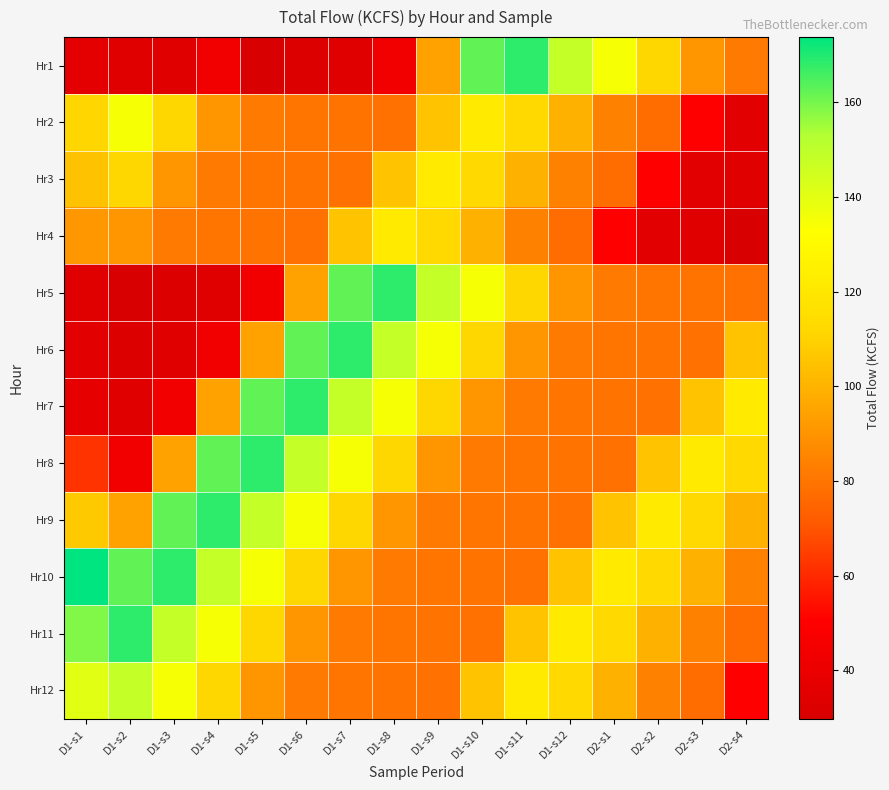

What is the smallest value displayed?

29.8